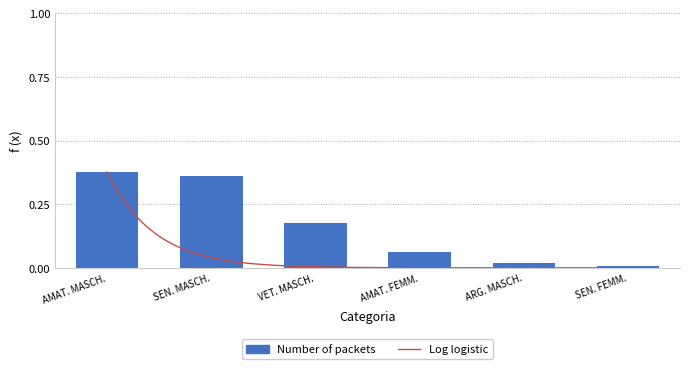

Is it true that the value at SEN. FEMM. is 0.0?

False